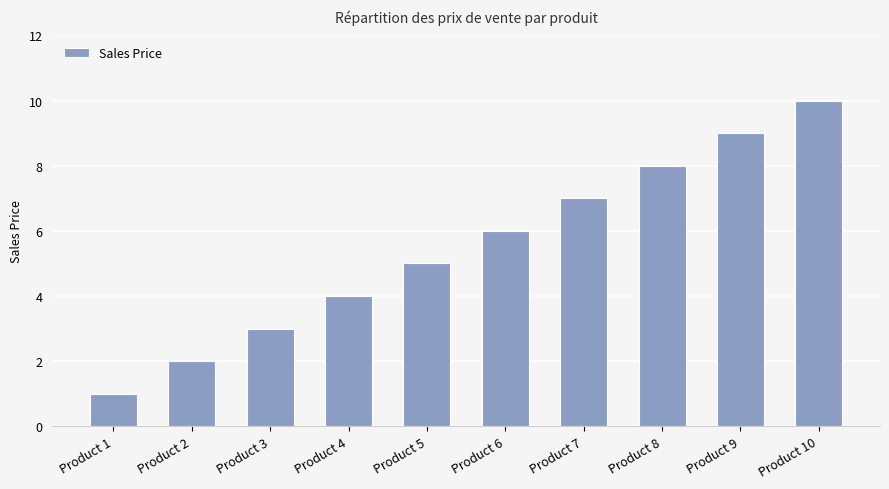

Which category has the lowest value across all series?

Product 1